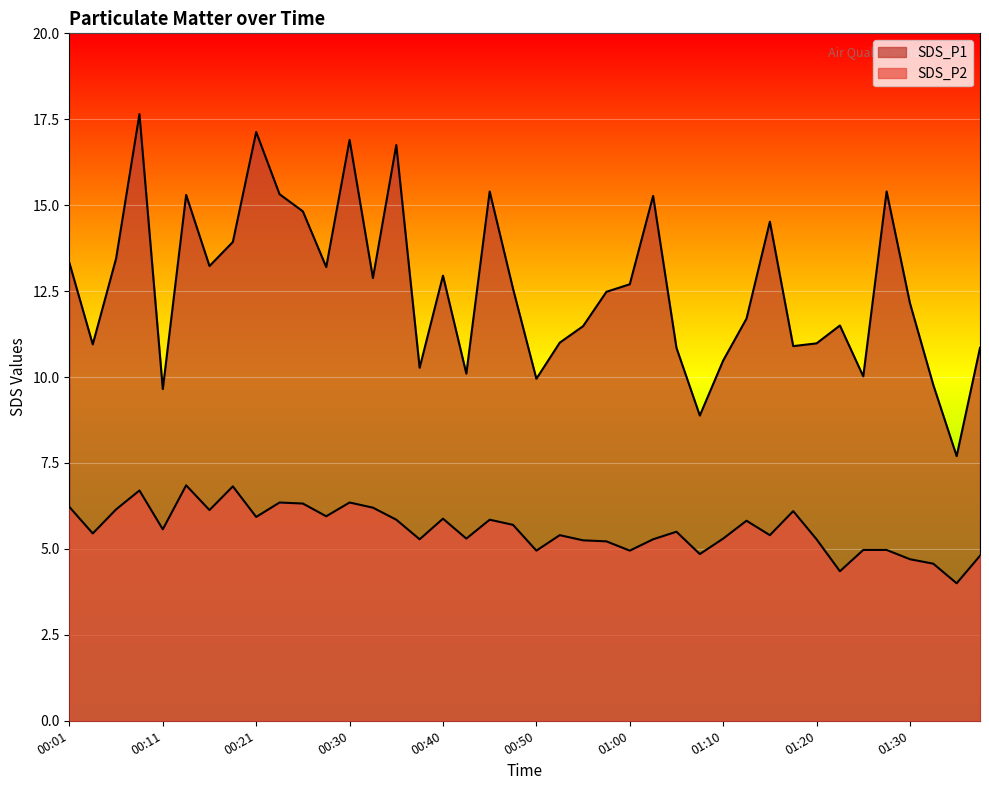

Which category has the lowest value in the SDS_P1 series?

01:35